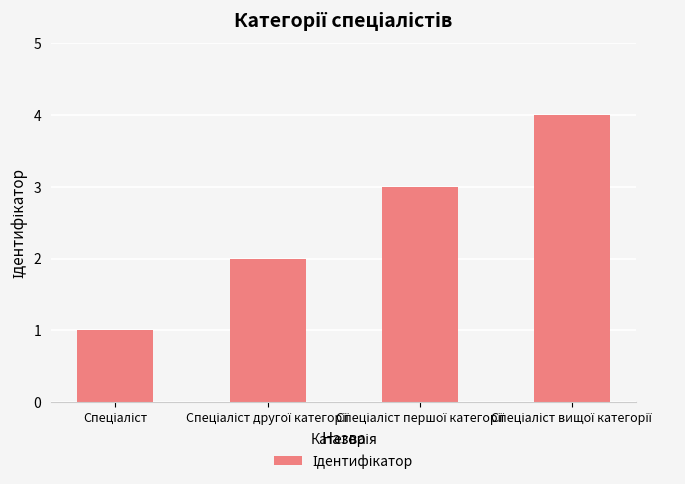

What is the greatest value displayed?

4